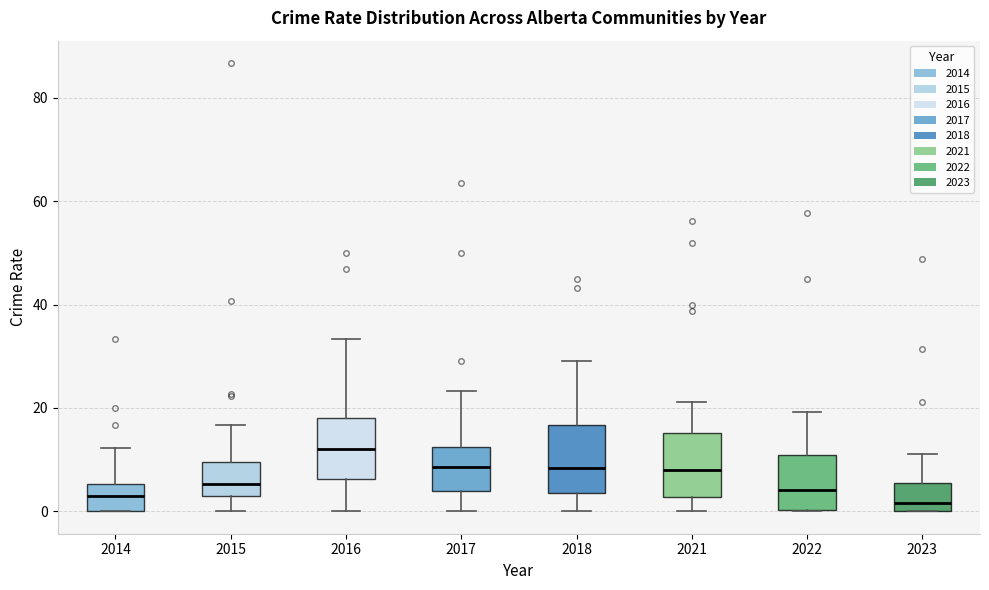

Where does the median line of the box at x = 2022 sit on the y-axis? The values are not printed on the chart, so give them approximately, as read against the axis.

4